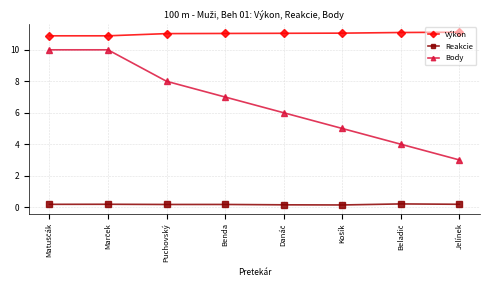

Which series changed the most between Puchovský and Jelínek?

Body